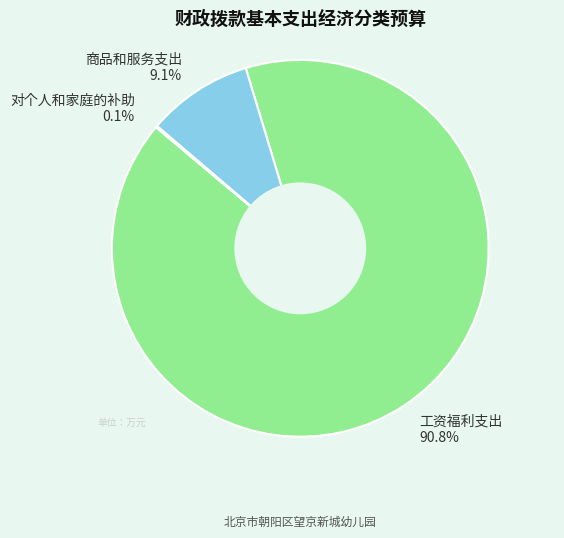

What percentage do 商品和服务支出 9.1% and 工资福利支出 90.8% together represent?

99.9%